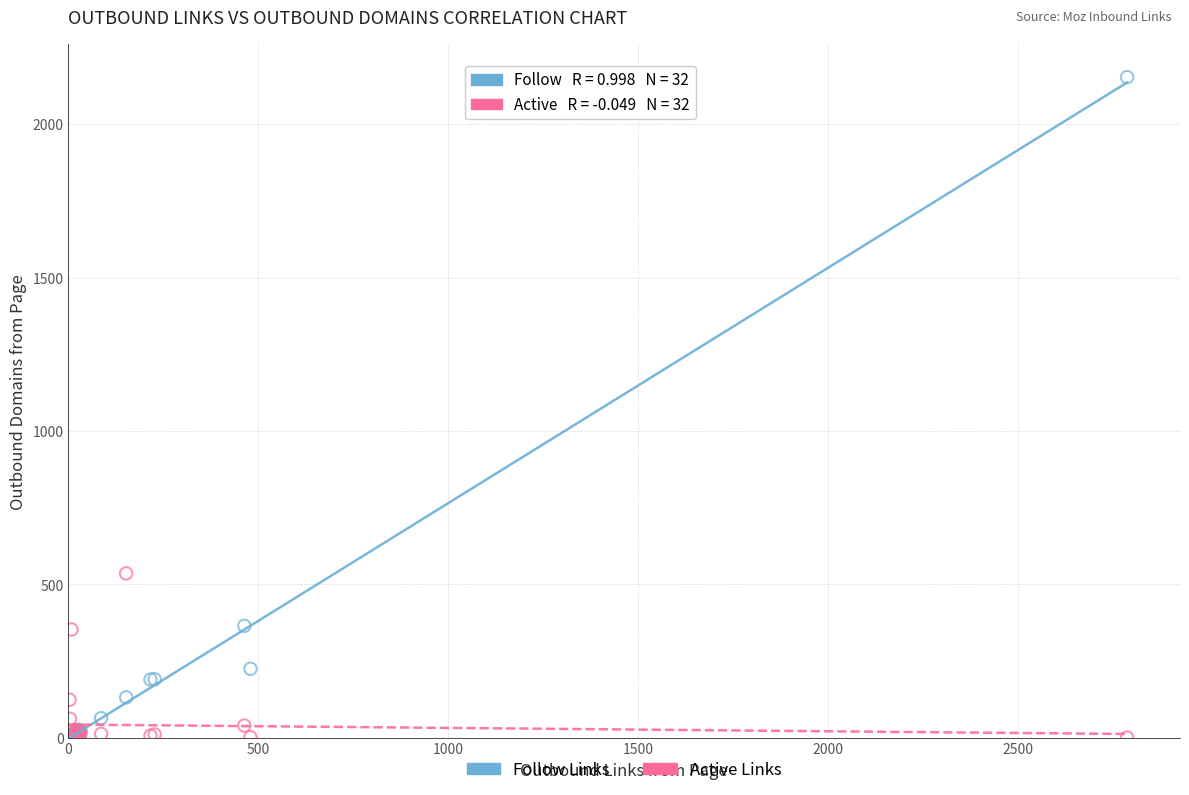

In the Follow Links series, what Y value is closest to 1077?

365